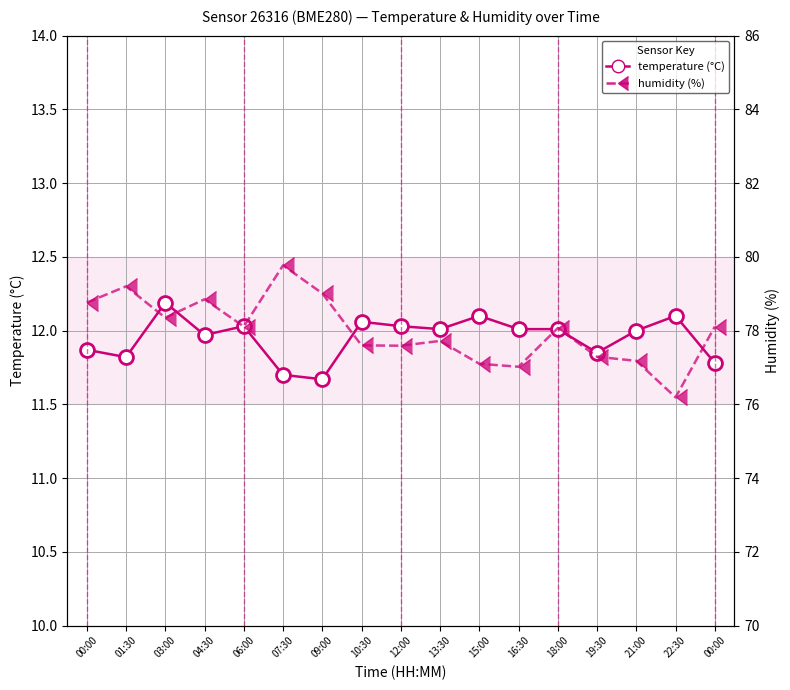

True or false: temperature and humidity cross at least once.

False